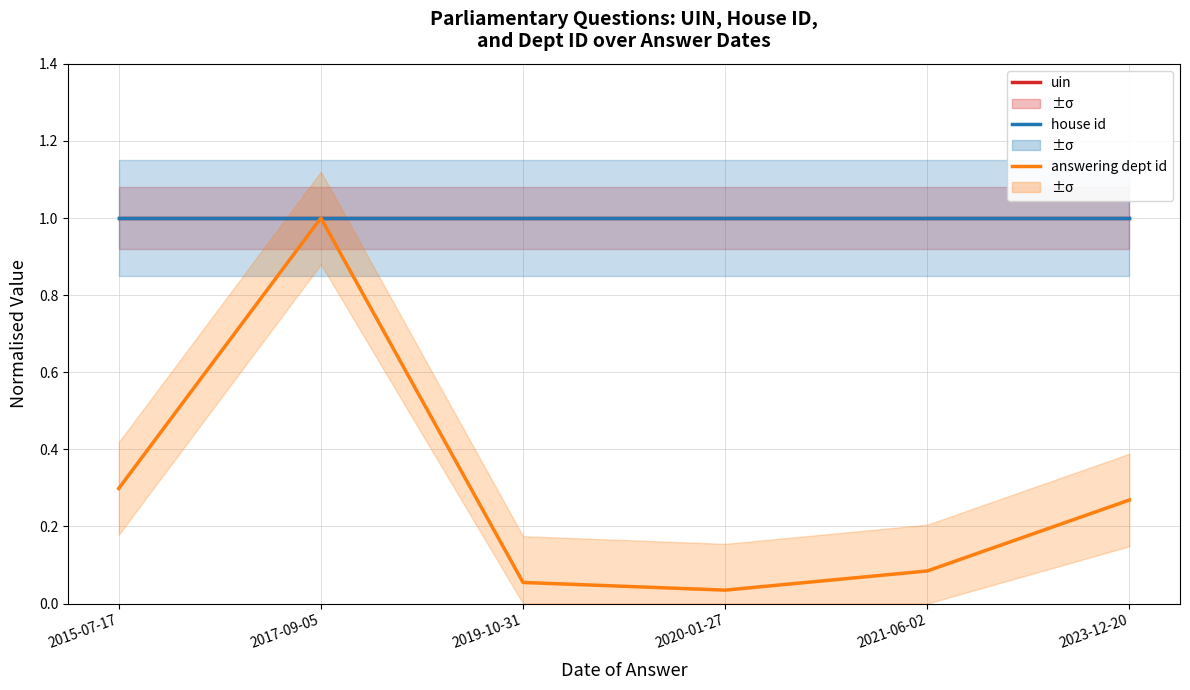

Which series has the largest total across all categories?

uin